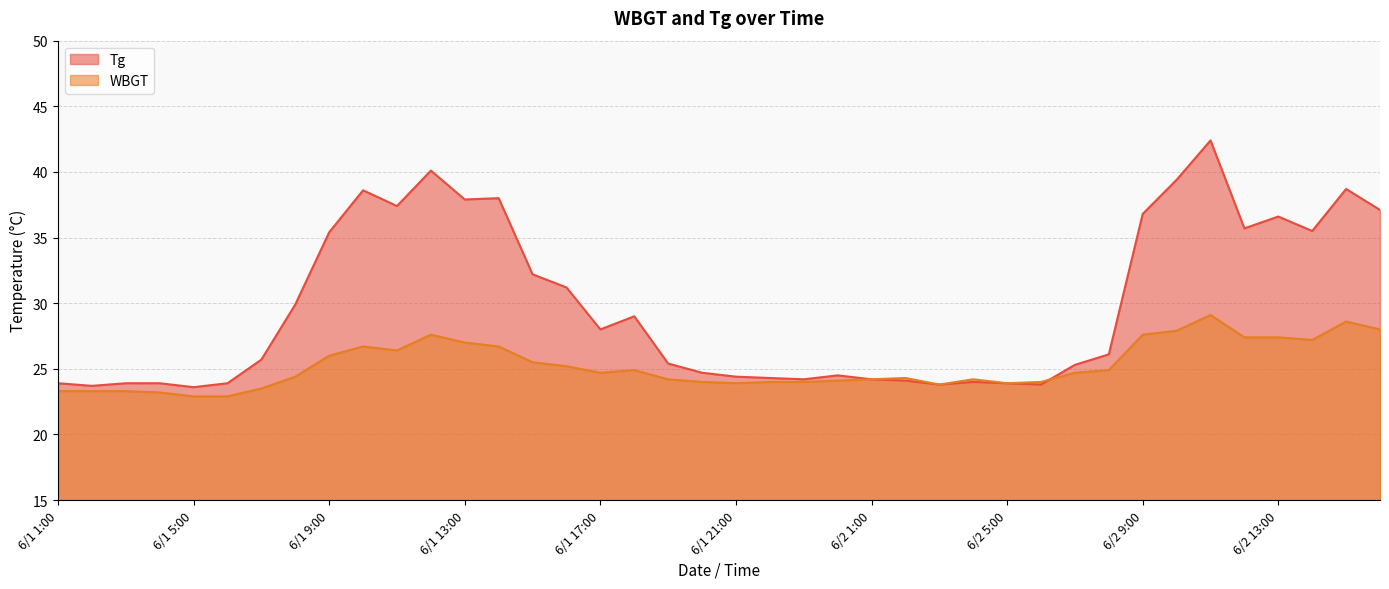

List the series in order of their overall mean, lowest first.

WBGT, Tg